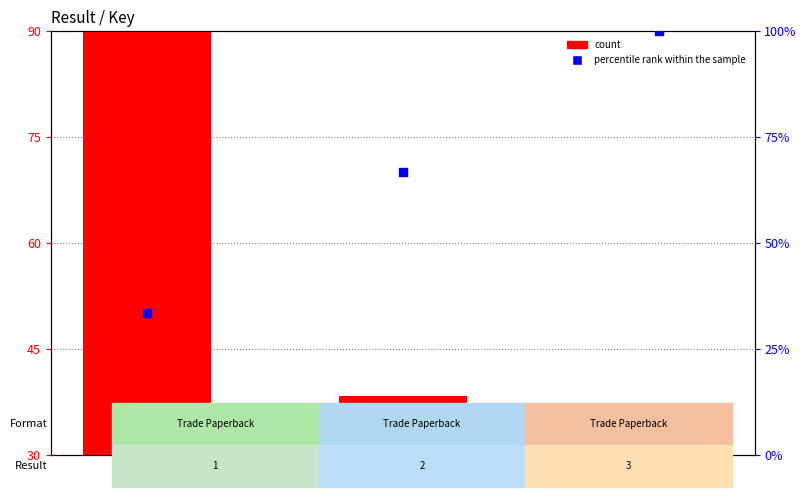

Is the value of percentile rank within the sample at 1 greater than the value of count at 3?

Yes